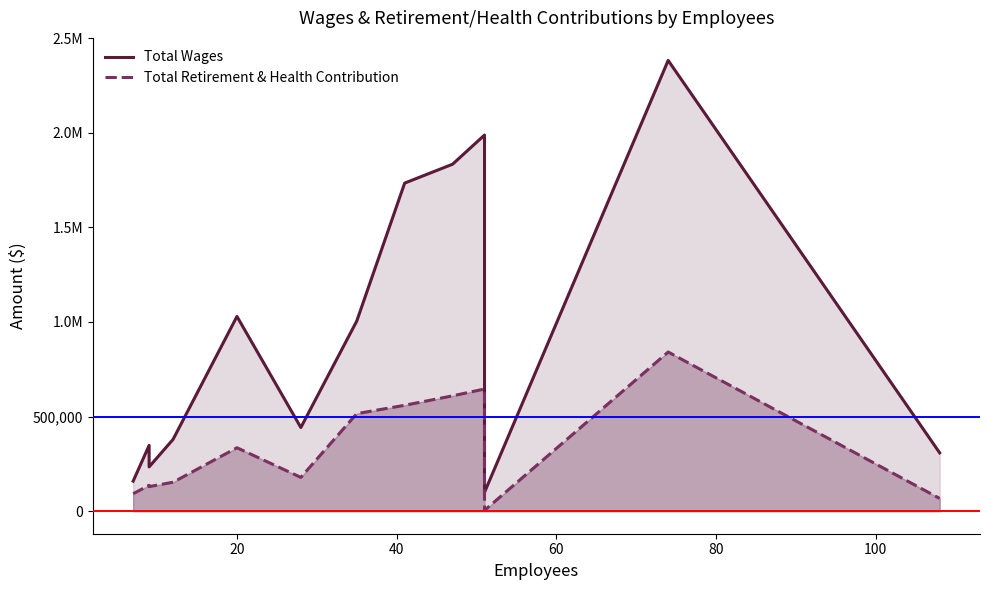

True or false: Total Retirement & Health Contribution and Total Wages cross at least once.

False